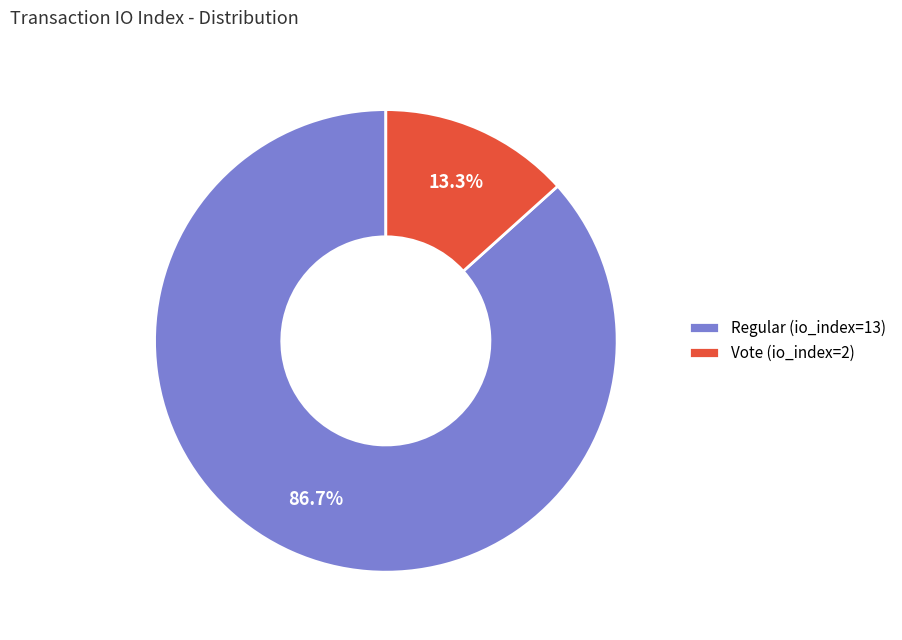

To the nearest percent, what is the average slice percentage?

50%